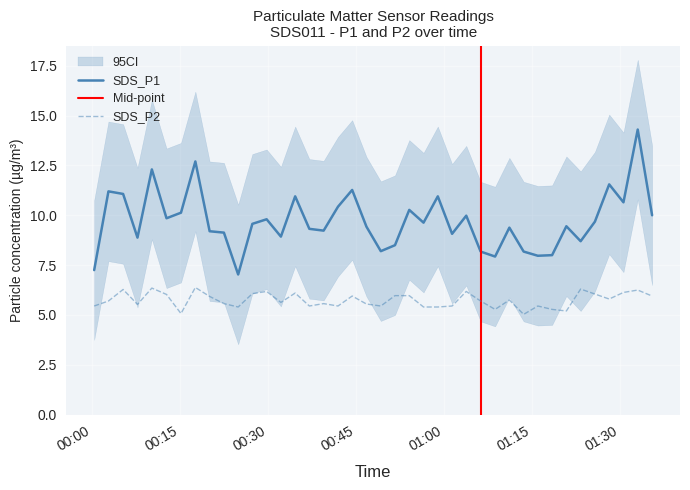

Which series has the widest spread of values?

SDS_P1